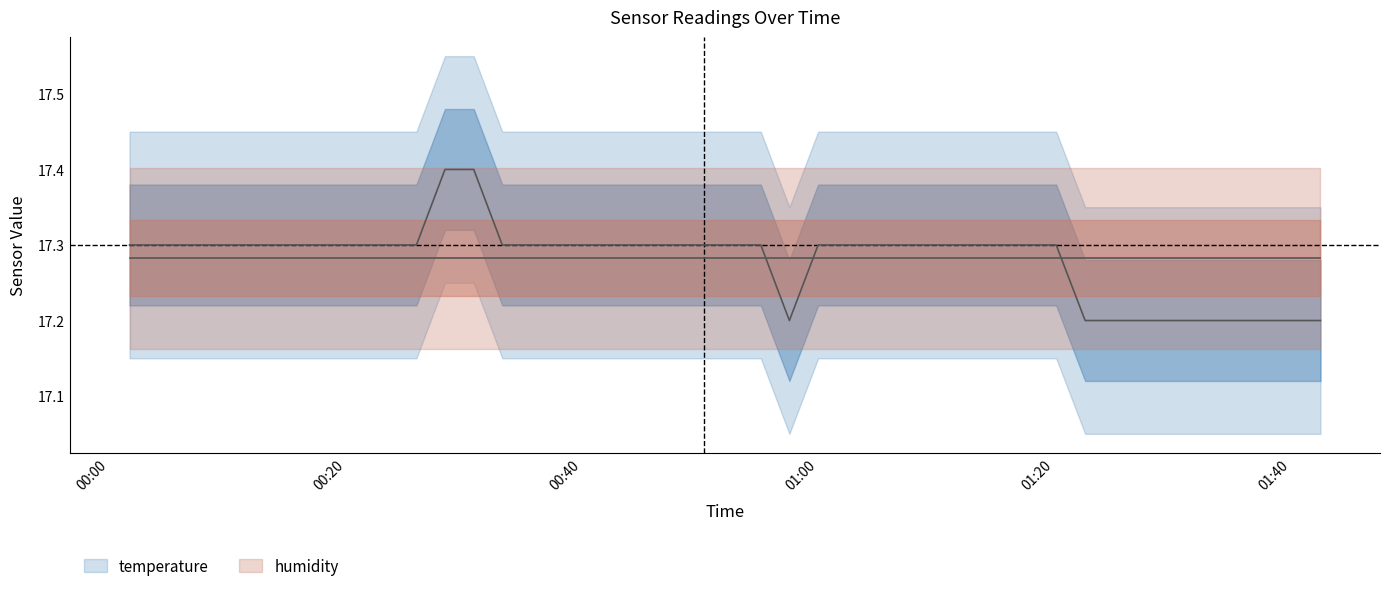

What is the difference between the second highest and second lowest values?

0.2